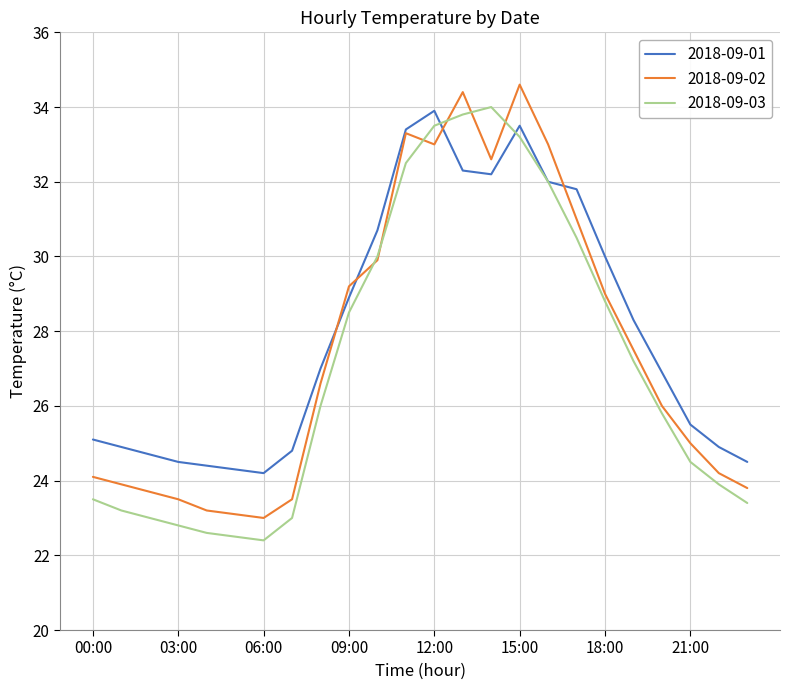

What are all the series names shown in the legend?

2018-09-01, 2018-09-02, 2018-09-03